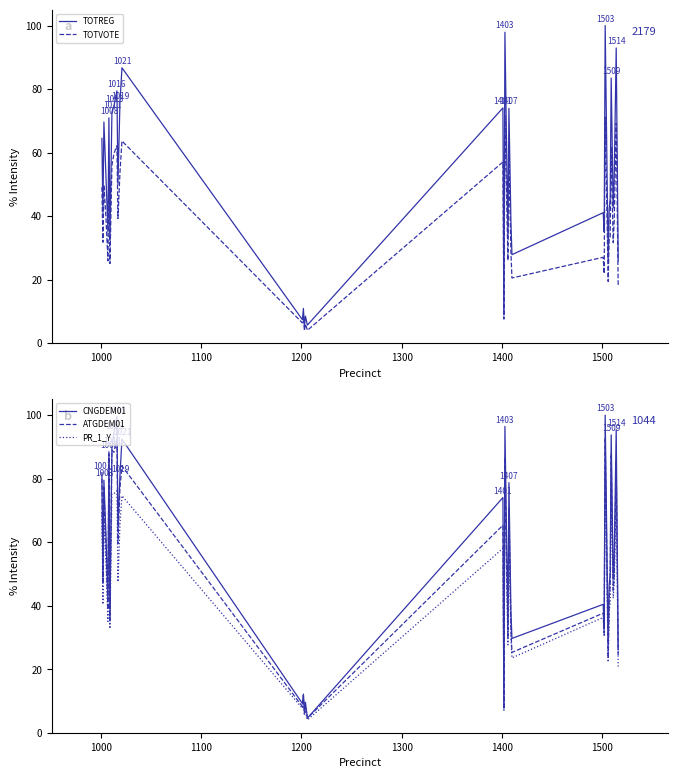

What is the average value of the PR_1_Y series?

45.2